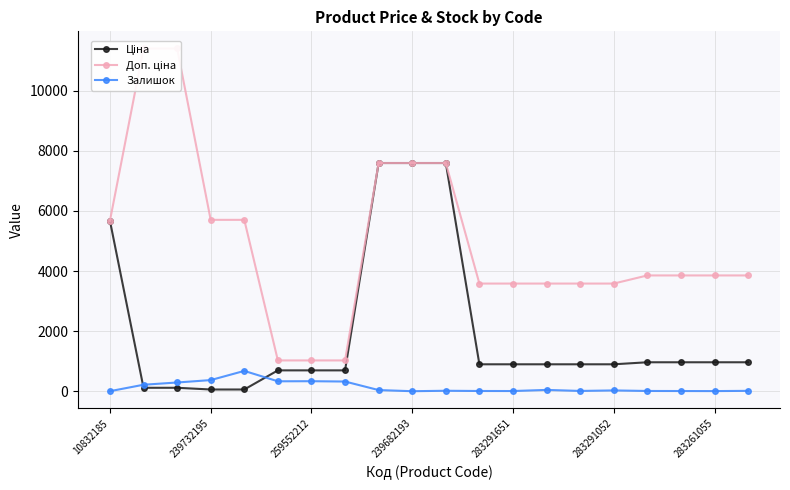

List the series in order of their overall mean, lowest first.

Залишок, Ціна, Доп. ціна